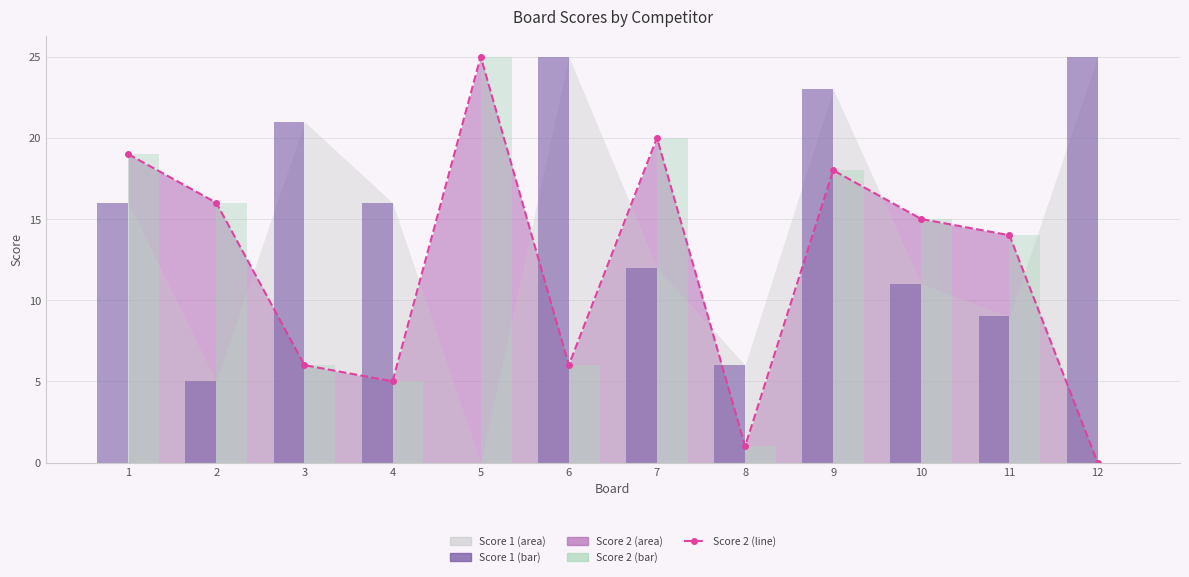

Where does the Score 2 (bar) series first go above 15?

1